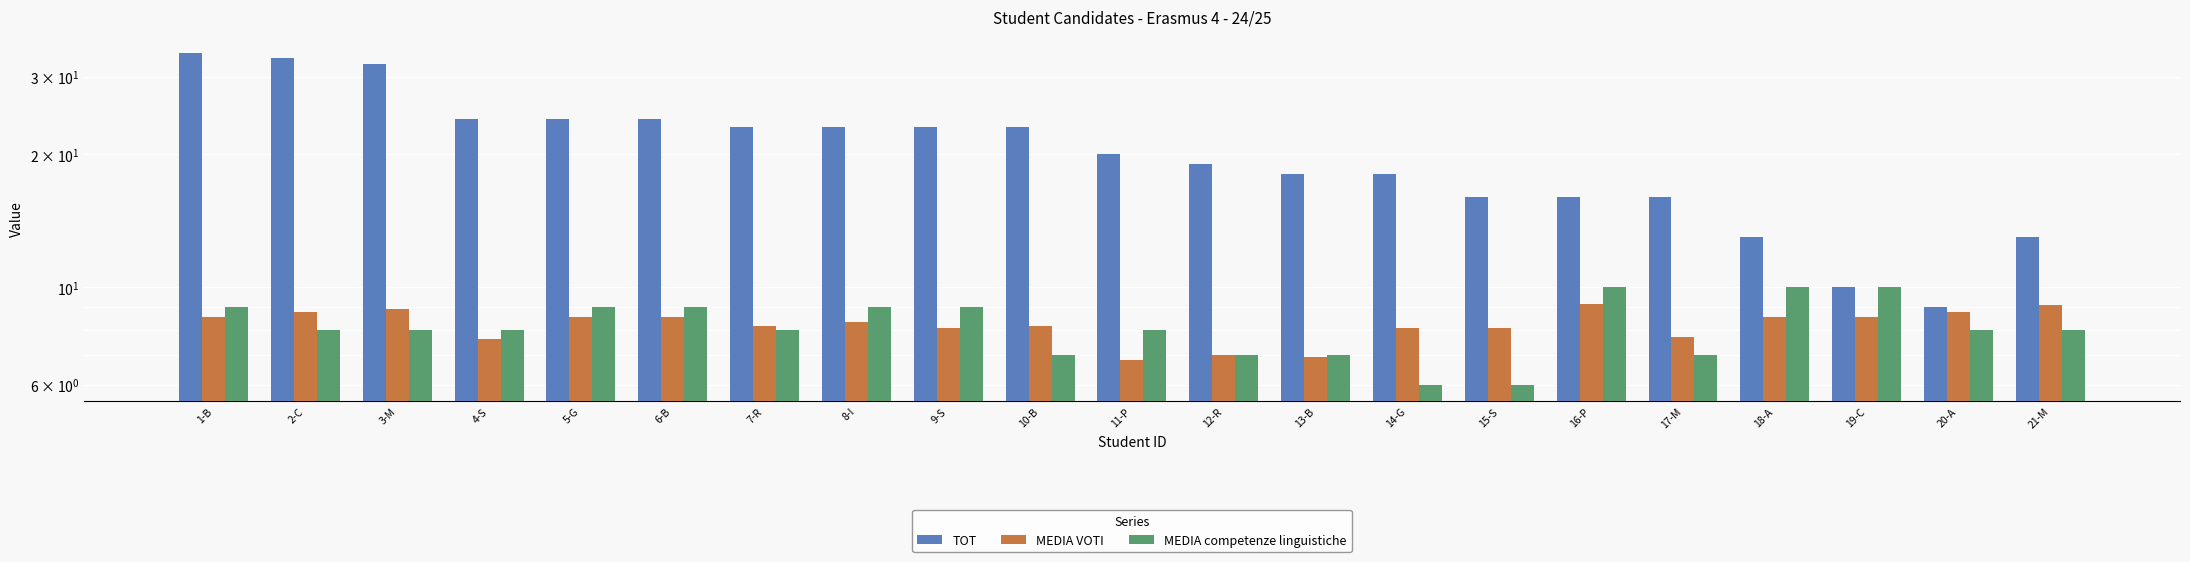

What are all the series names shown in the legend?

TOT, MEDIA VOTI, MEDIA competenze linguistiche